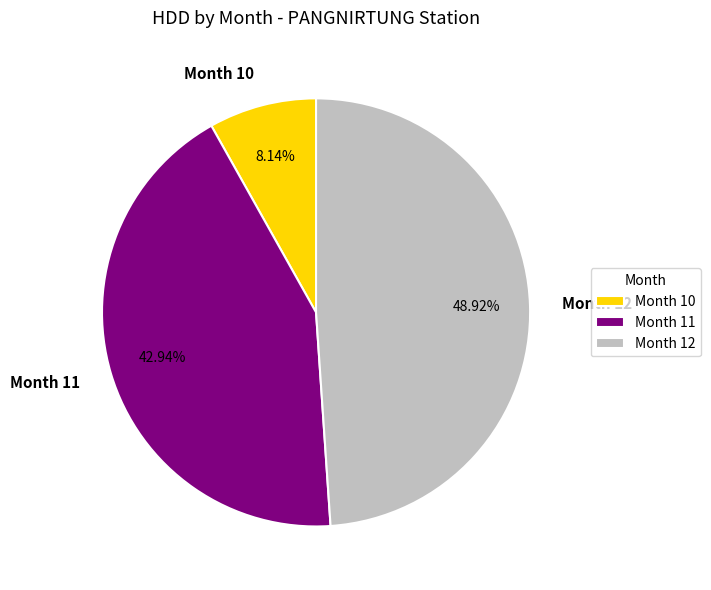

How many slices are in this pie chart?

3